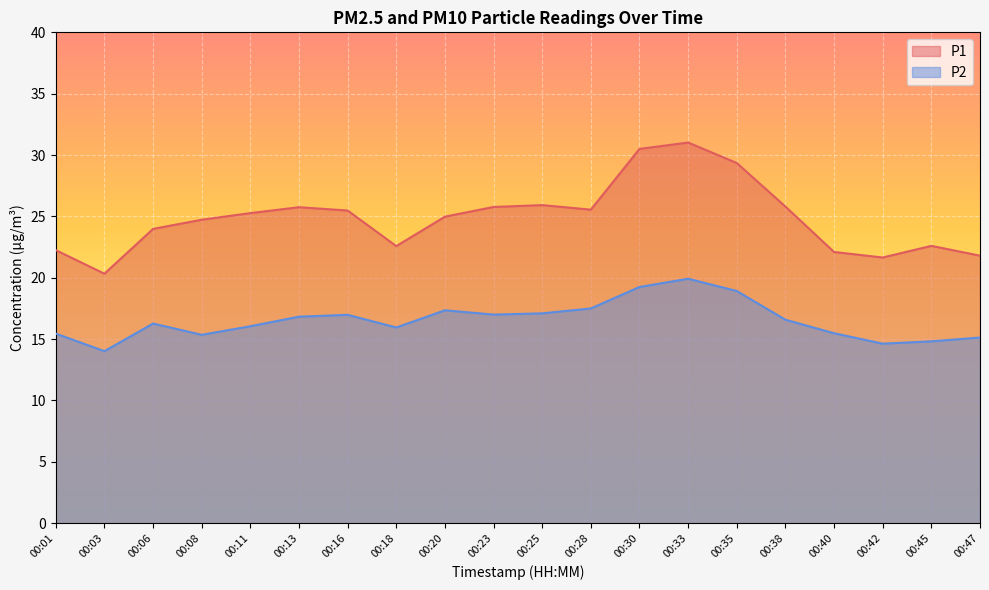

Is it true that P1 equals 31.0 at 00:33?

True